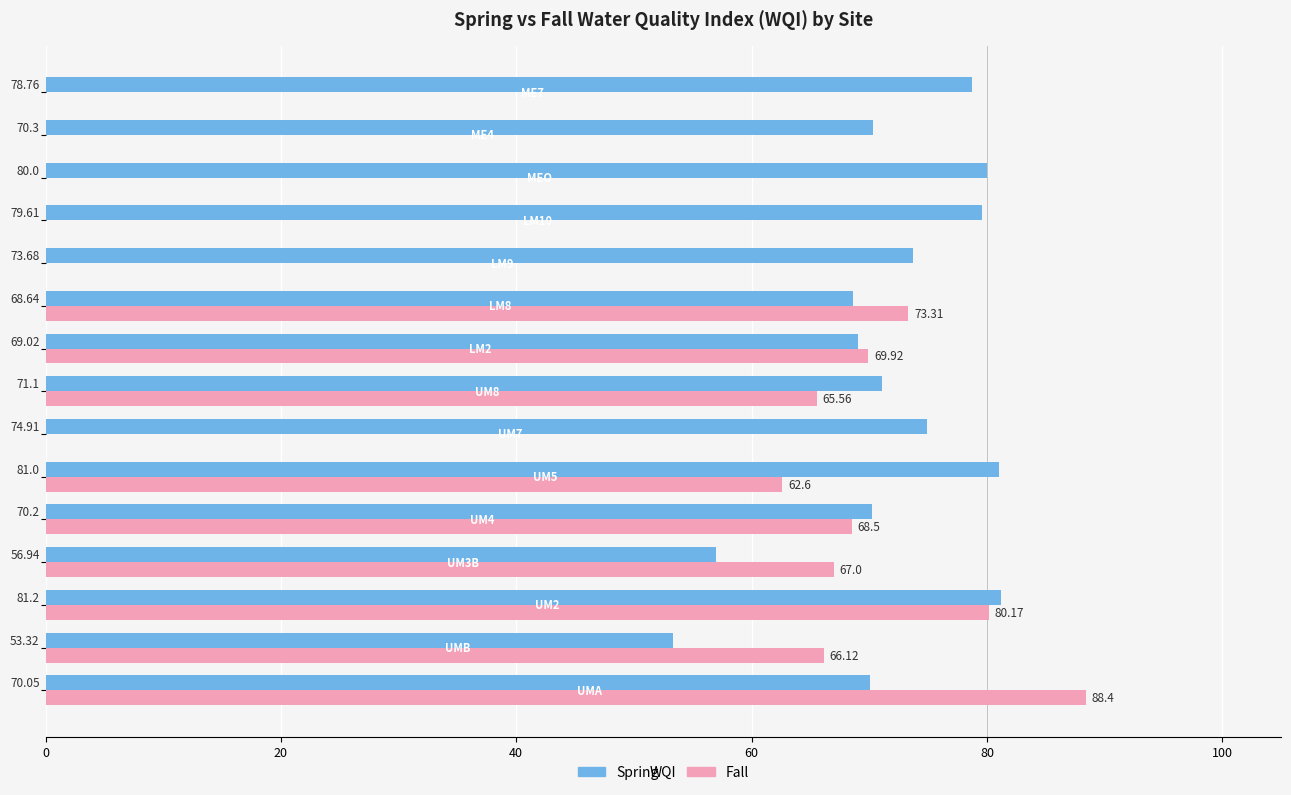

How many data points in Spring are above 71?

8